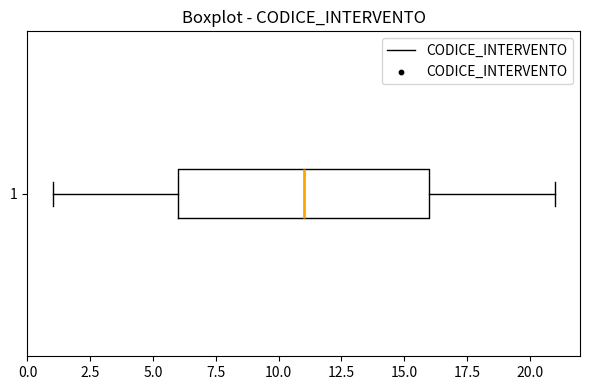

Transcribe this box plot: give where the median line is, the range the box spans, and where the two whiskers end, as read against the x-axis. The values are not printed on the chart, so give them approximately, as read against the axis.

median 11, box 6 to 16, whiskers 1 to 21